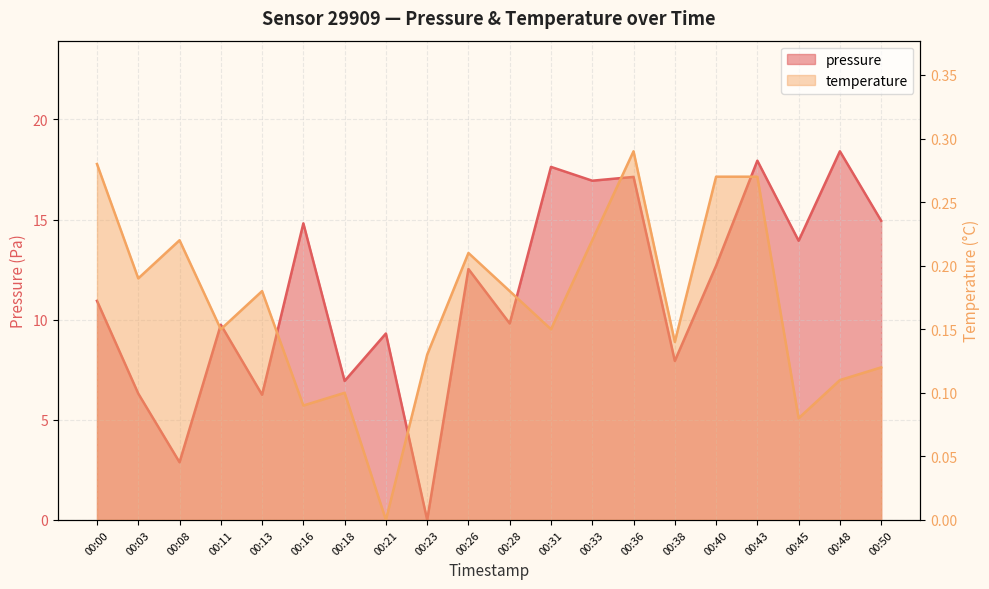

How many lines are shown in the chart?

2